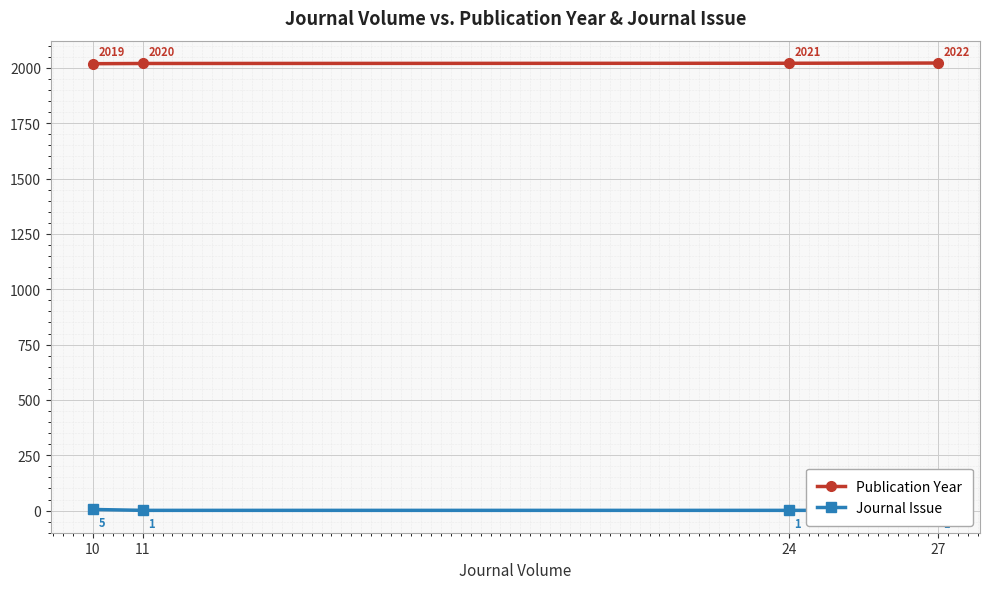

How many data points in Publication Year are above 2021?

1